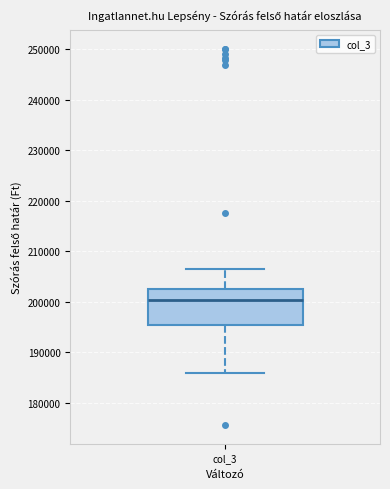

Read this box plot against the y-axis: the position of the median line, the range covered by the box, and the ends of both whiskers. The values are not printed on the chart, so give them approximately, as read against the axis.

median 200000, box 195000 to 202000, whiskers 186000 to 206000